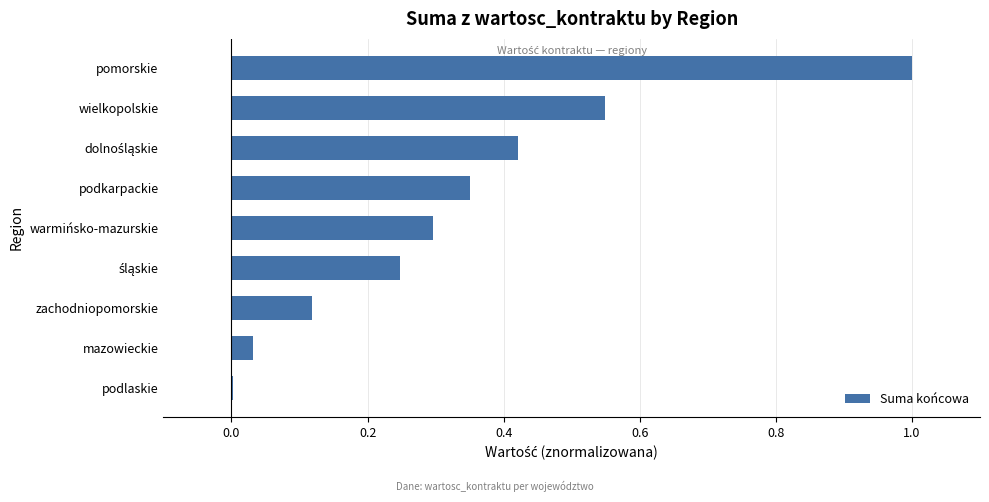

At which label is the value closest to 0?

podlaskie